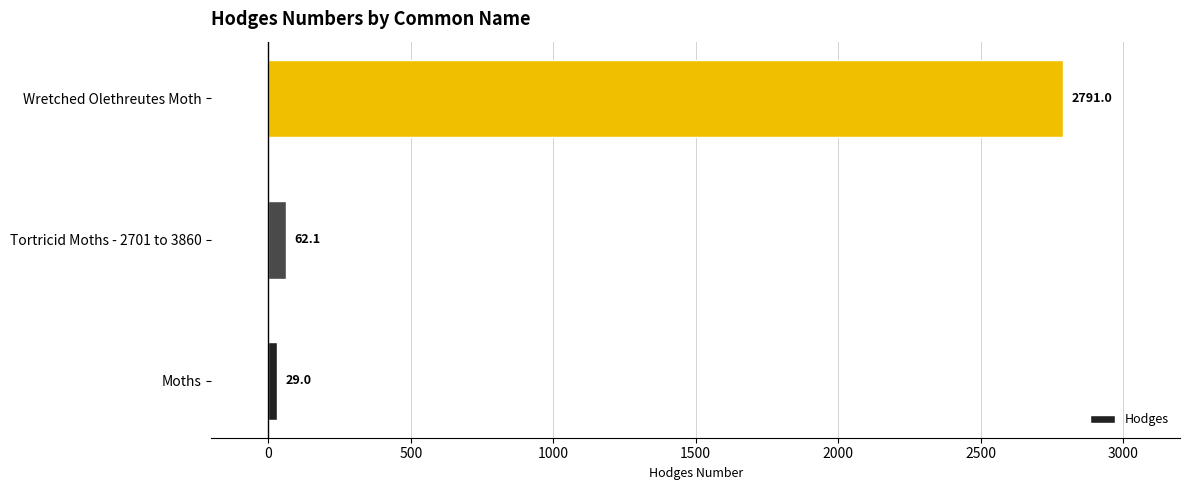

What is the change in value from Moths to Wretched Olethreutes Moth?

+2762.0